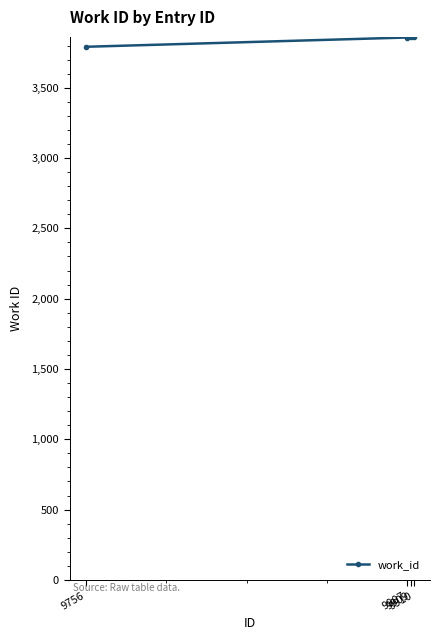

The value at 9907 is 6142. True or false?

False